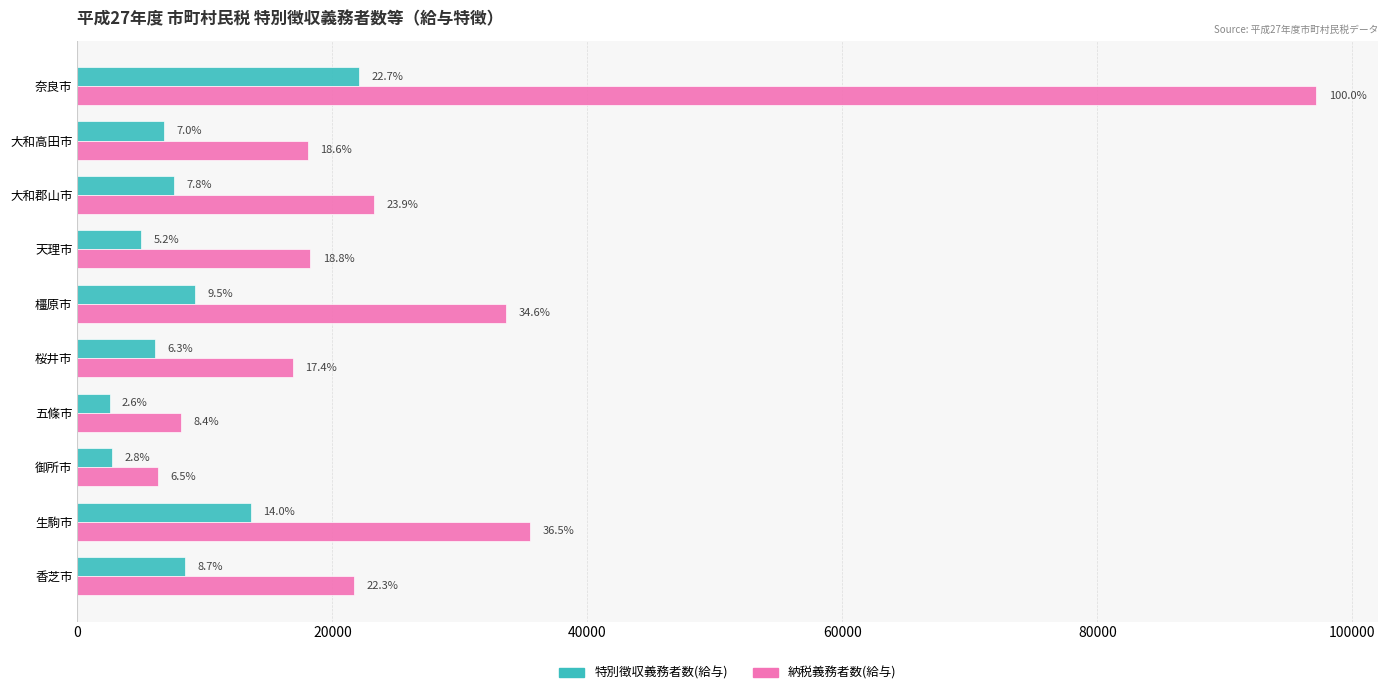

What are all the series names shown in the legend?

特別徴収義務者数(給与), 納税義務者数(給与)